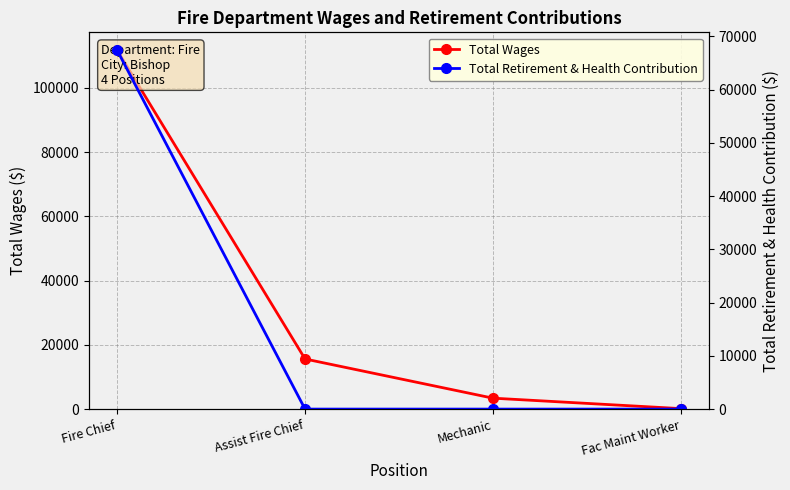

Which series has the widest spread of values?

Total Wages